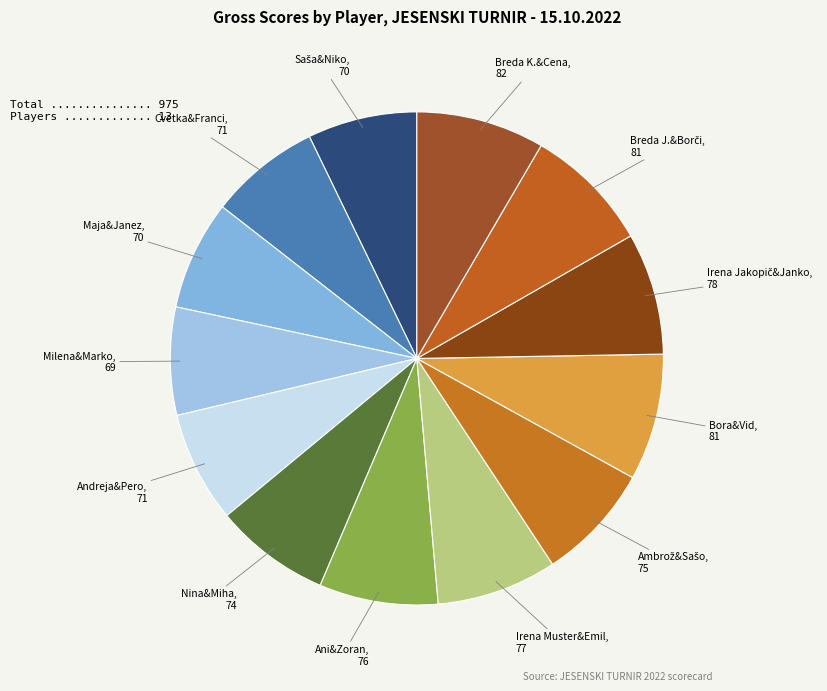

Is there a majority slice in this chart?

No